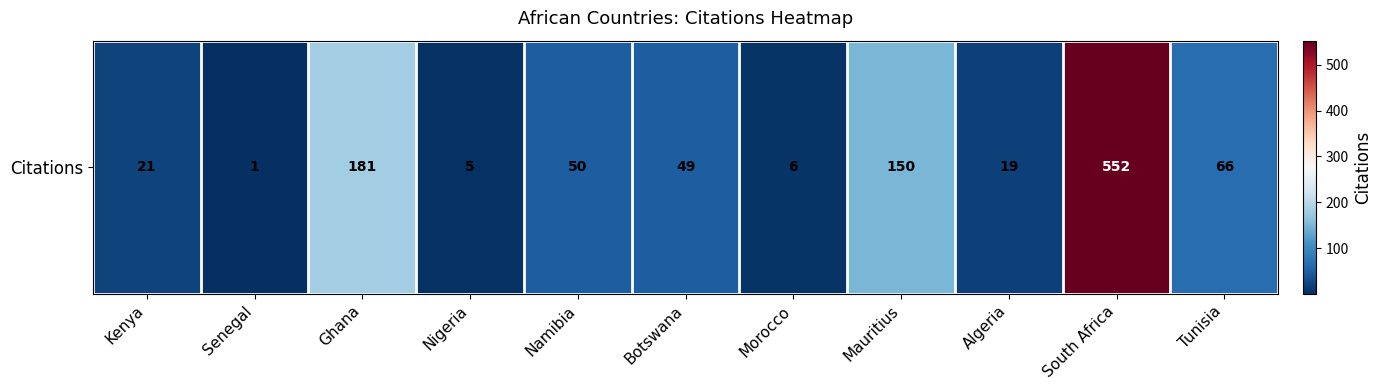

What is the average value?

100